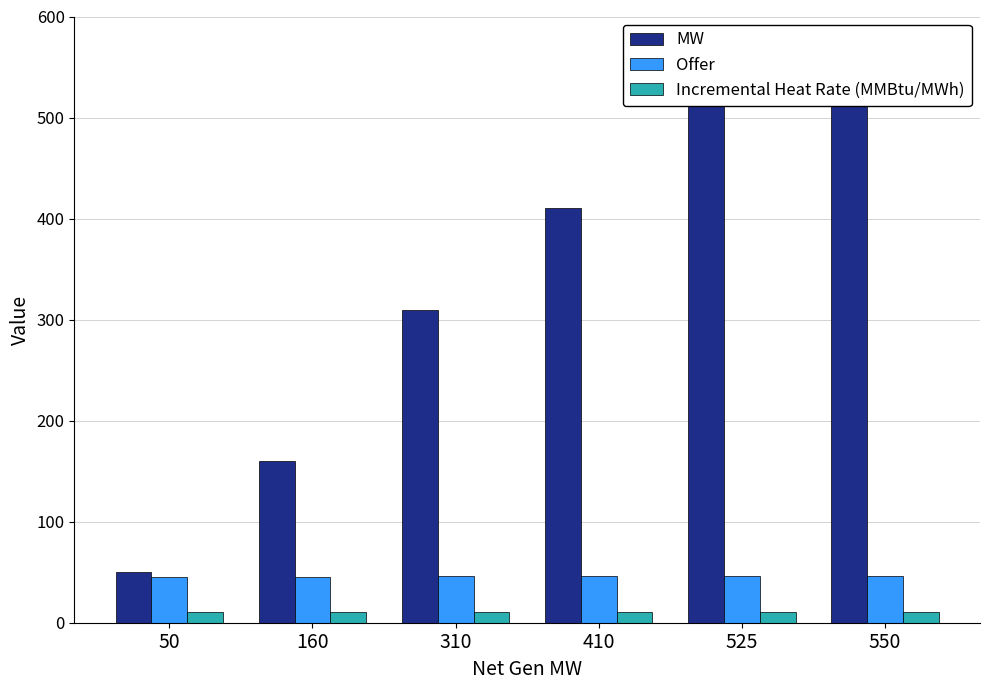

Which series has the largest total across all categories?

MW